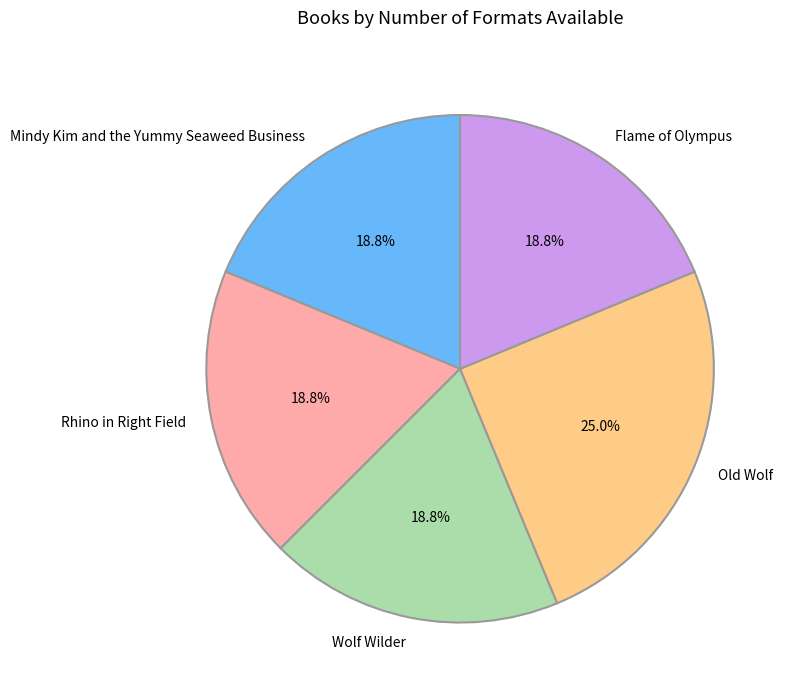

Is it true that Wolf Wilder is 13% of the pie?

False